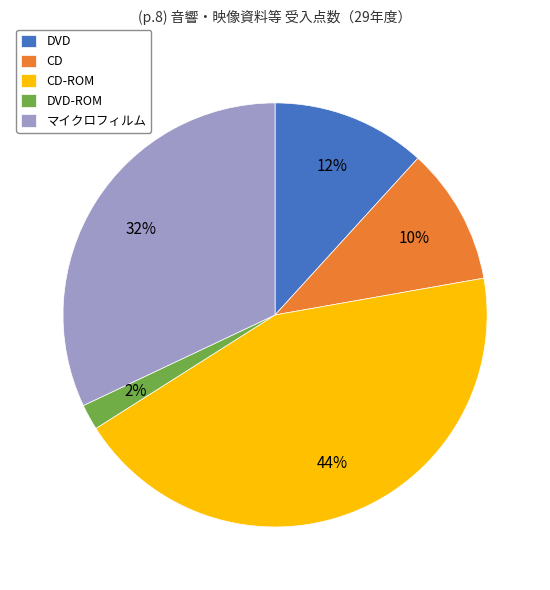

To the nearest percent, what percentage of the pie is DVD?

12%